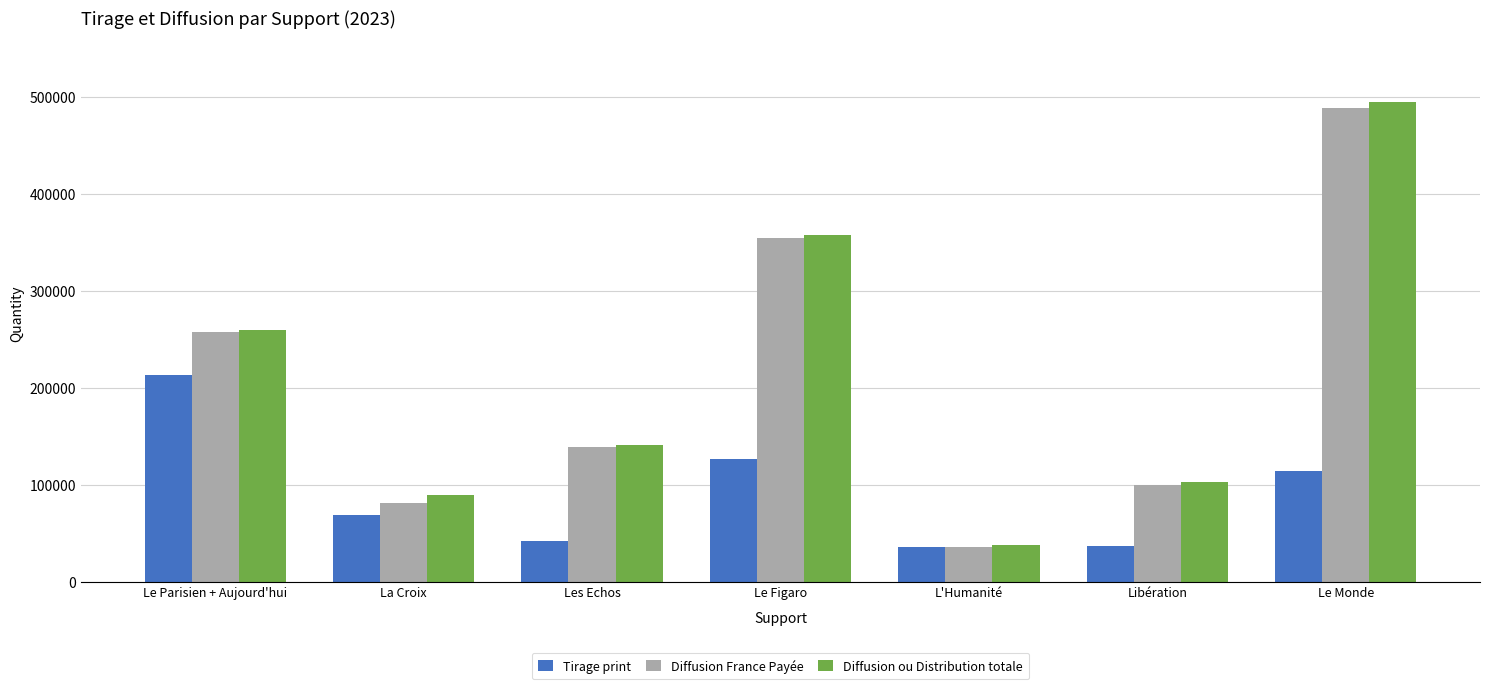

What is the label of the 4th bar from the left?

Le Figaro